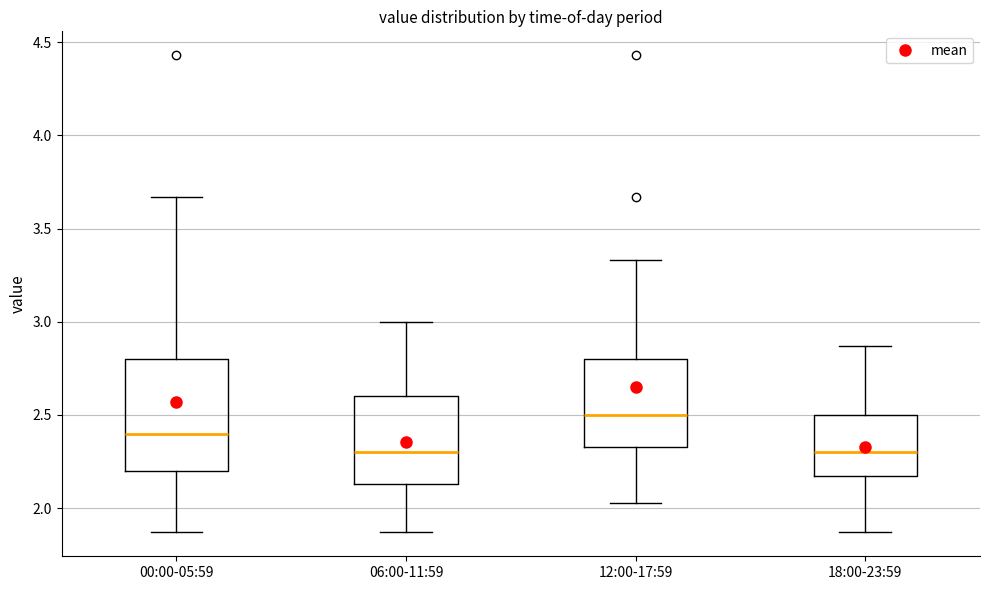

Reading left to right, transcribe this box plot: for each box, give where its median line is, the range the box spans, and where its two whiskers end, as read against the y-axis. The values are not printed on the chart, so give them approximately, as read against the axis.

00:00-05:59: median 2.40, box 2.20 to 2.80, whiskers 1.85 to 3.65
06:00-11:59: median 2.30, box 2.15 to 2.60, whiskers 1.85 to 3.00
12:00-17:59: median 2.50, box 2.35 to 2.80, whiskers 2.05 to 3.35
18:00-23:59: median 2.30, box 2.15 to 2.50, whiskers 1.85 to 2.85